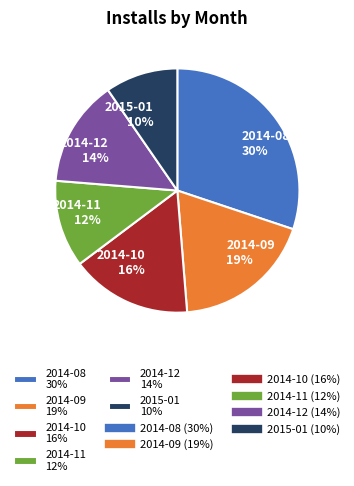

Does 2014-08 30% represent more than half of the total?

No